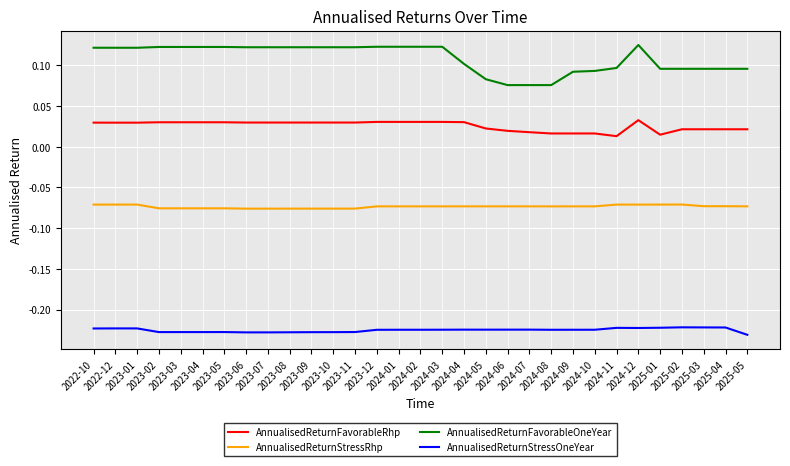

What position from the left is 2023-10?

12